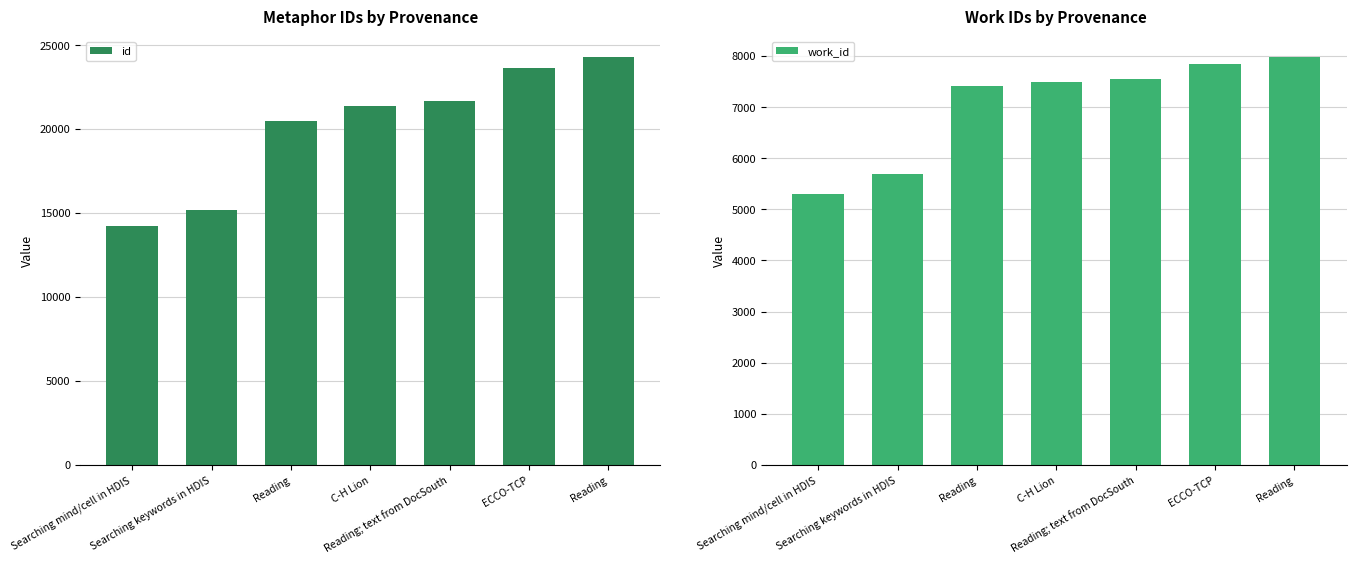

At how many categories does at least one series exceed 13899?

7